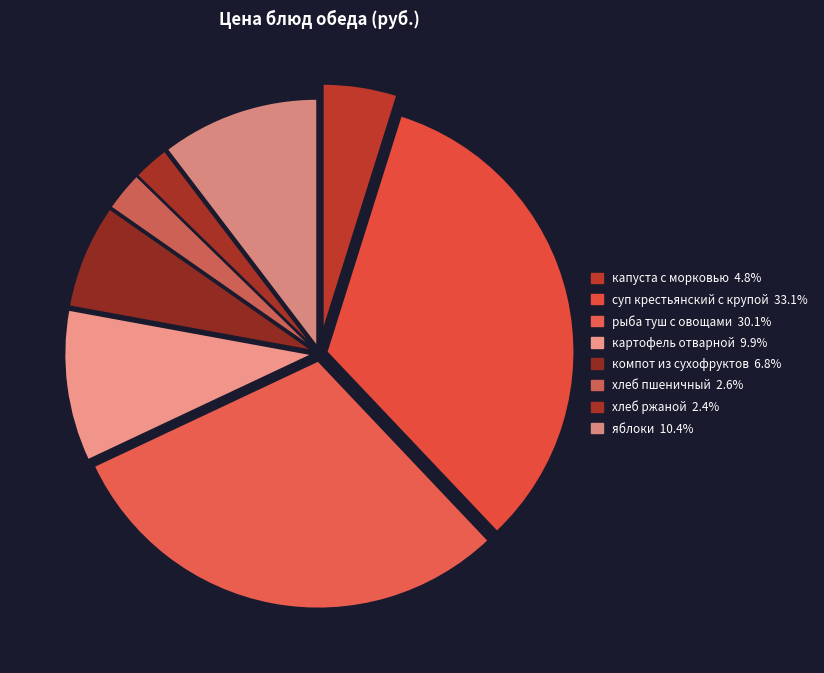

To the nearest percent, what percentage of the pie is яблоки?

10%